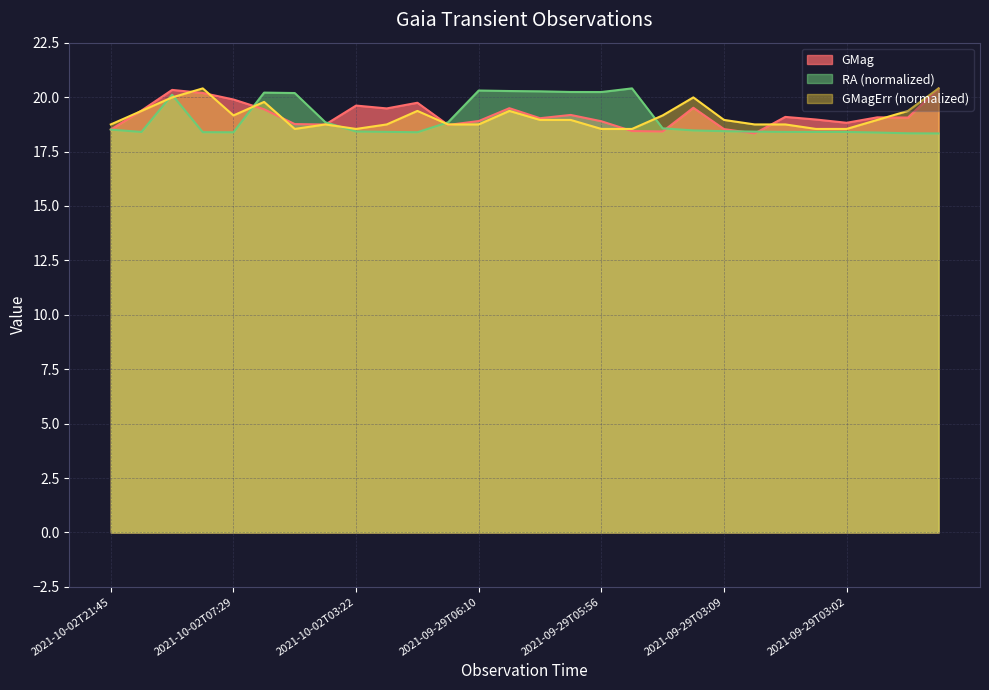

Reading right to left, extract all data points from this chart.

GMag: 20.4	19.1	19.1	18.8	19.0	19.1	18.3	18.5	19.5	18.4	18.4	18.9	19.2	19.0	19.5	18.9	18.7	19.7	19.5	19.6	18.7	18.8	19.4	19.9	20.2	20.3	19.4	18.5
GMagErr: 20.4	19.4	19.0	18.5	18.5	18.7	18.7	19.0	20.0	19.2	18.5	18.5	19.0	19.0	19.4	18.7	18.7	19.4	18.7	18.5	18.7	18.5	19.8	19.2	20.4	20.0	19.4	18.7
RA: 18.3	18.3	18.4	18.4	18.4	18.4	18.4	18.4	18.5	18.6	20.4	20.2	20.2	20.3	20.3	20.3	18.8	18.4	18.4	18.4	18.8	20.2	20.2	18.4	18.4	20.1	18.4	18.5